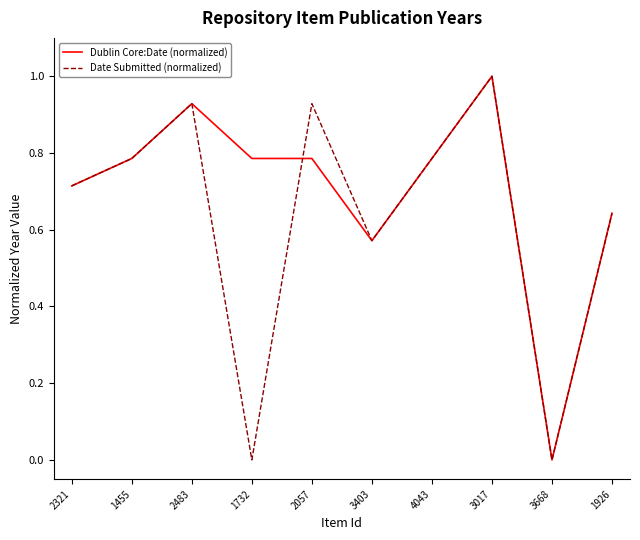

Is the value of Date Submitted (normalized) at 1926 greater than the value of Dublin Core:Date (normalized) at 3017?

No